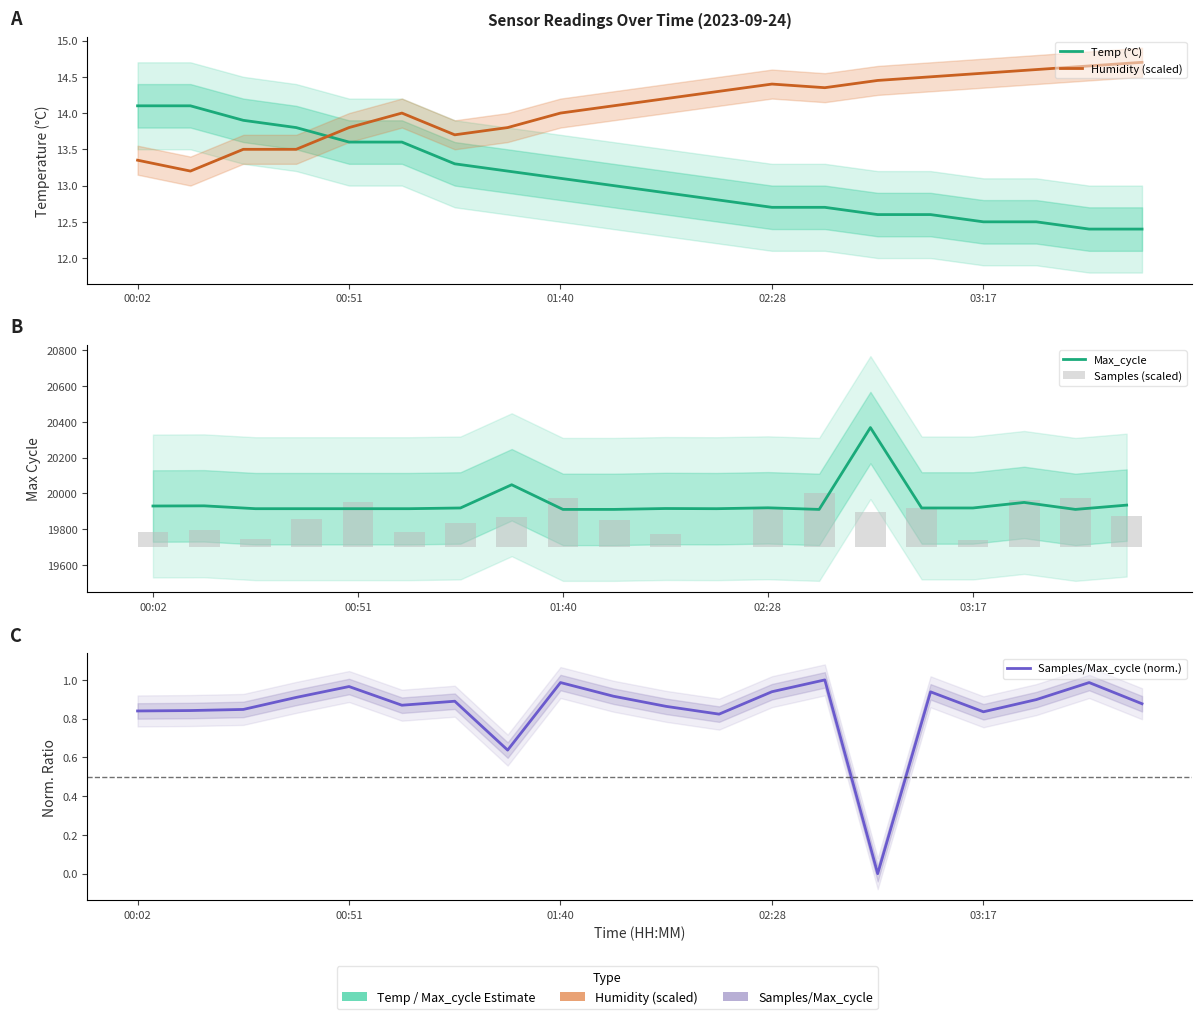

What is the greatest value displayed?

20368.0